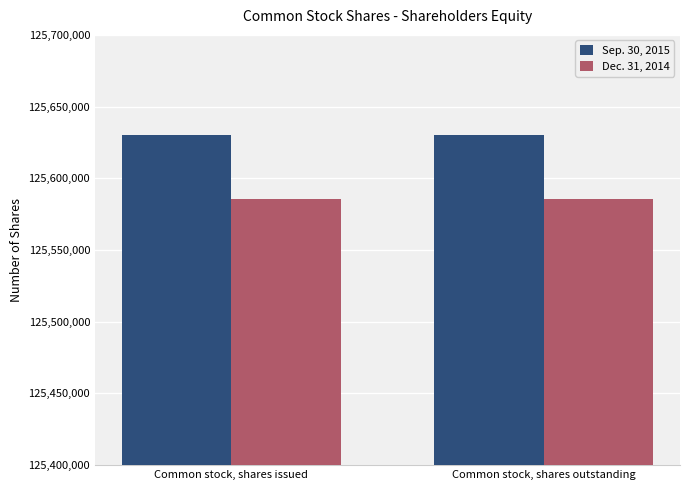

What is the lowest value of the Dec. 31, 2014 series?

125585532